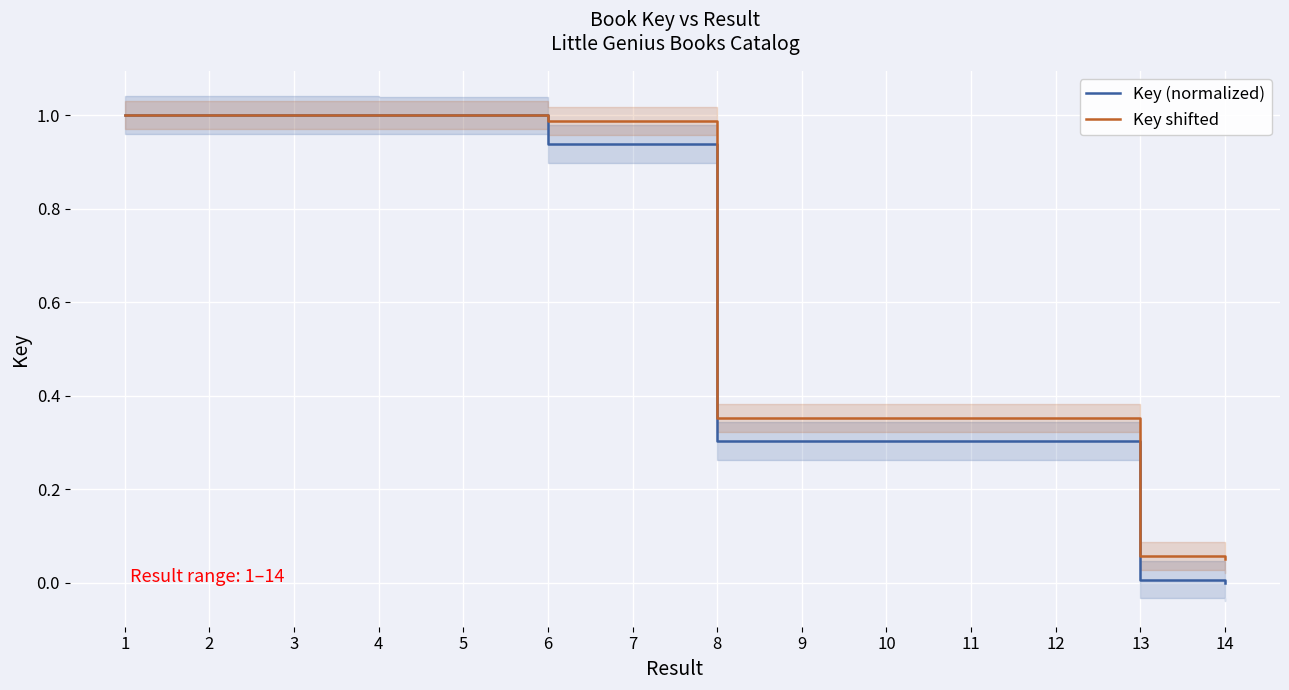

What is the total value across all series at 8?

0.7